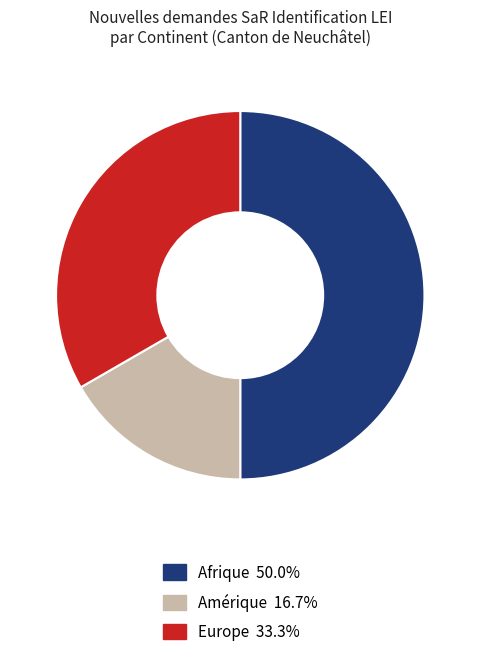

Does Amérique represent more than half of the total?

No